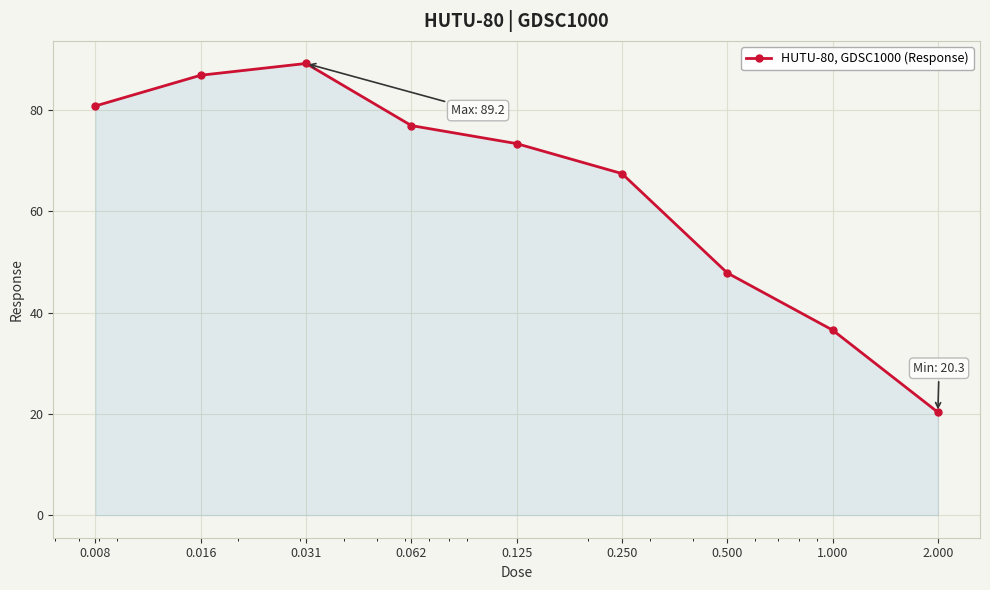

What is the value of the 7th point from the left?

47.9